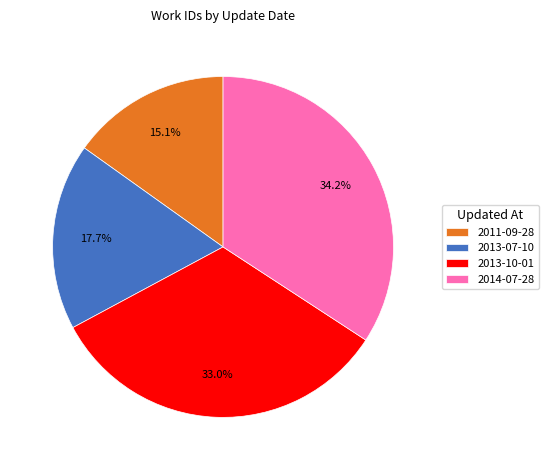

What percentage do 2013-07-10 and 2014-07-28 together represent?

51.9%